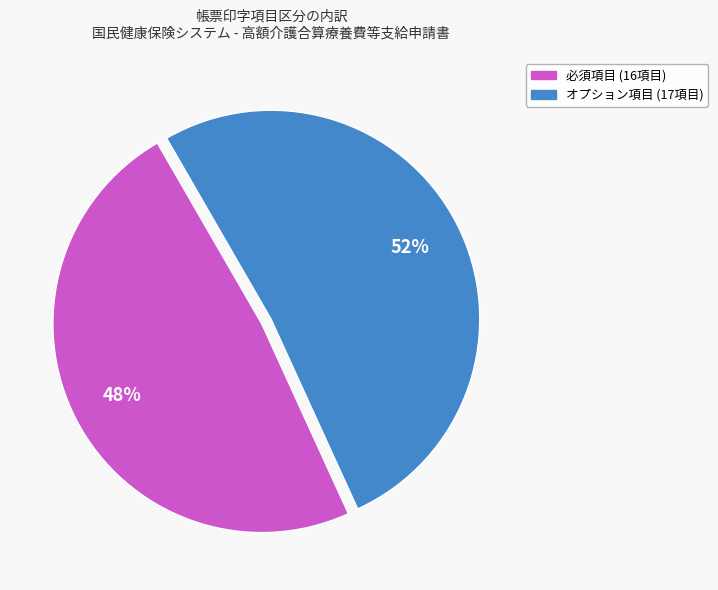

Is there a majority slice in this chart?

Yes